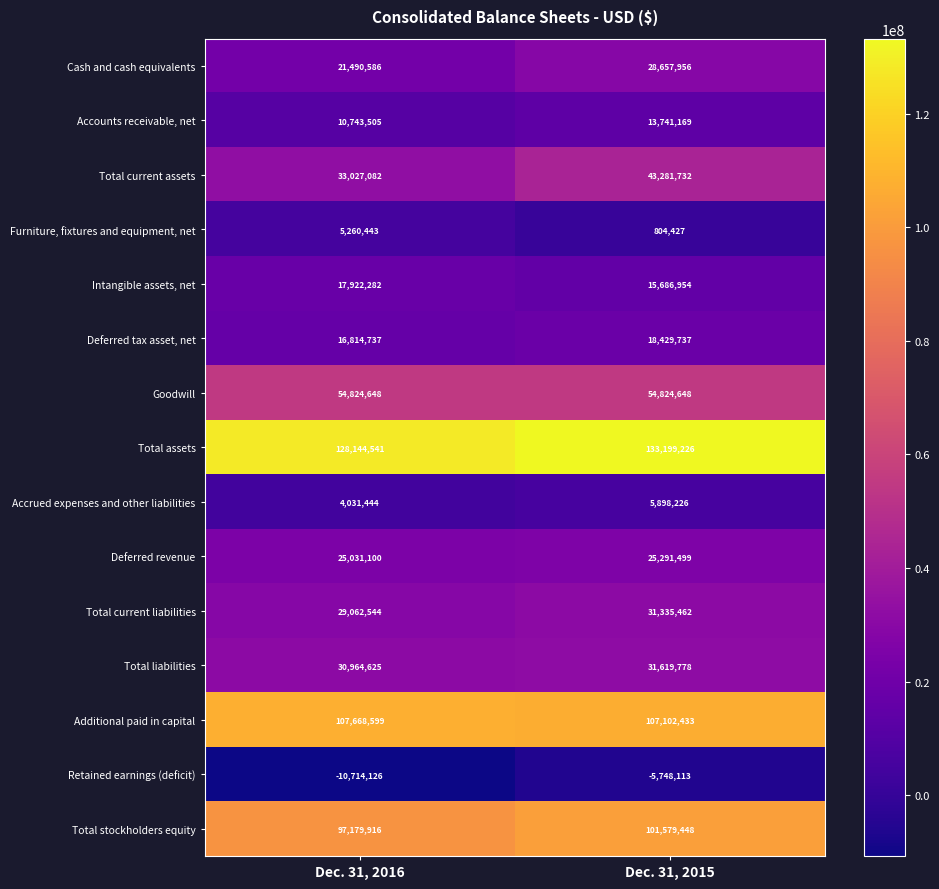

At Dec. 31, 2016, list the series in order from smallest to largest.

Retained earnings (deficit), Accrued expenses and other liabilities, Furniture, fixtures and equipment, net, Accounts receivable, net, Deferred tax asset, net, Intangible assets, net, Cash and cash equivalents, Deferred revenue, Total current liabilities, Total liabilities, Total current assets, Goodwill, Total stockholders equity, Additional paid in capital, Total assets